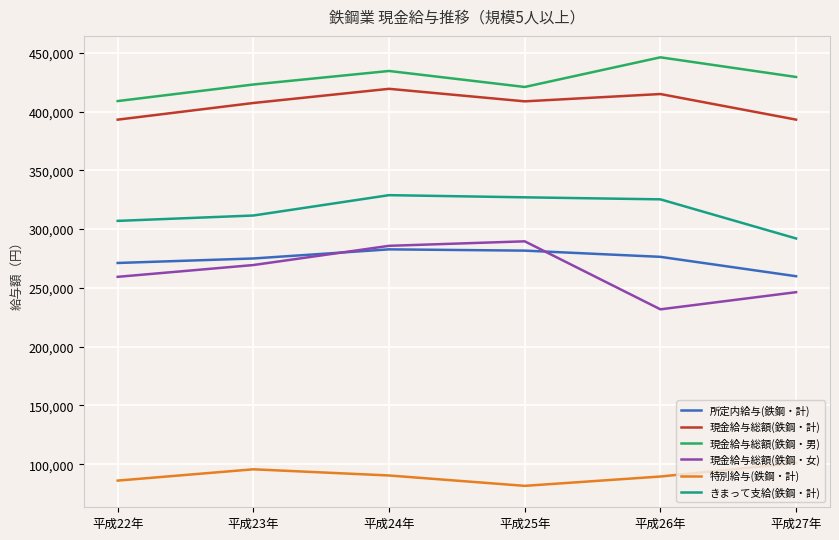

Is the value of 所定内給与(鉄鋼・計) at 平成23年 greater than the value of 現金給与総額(鉄鋼・女) at 平成25年?

No